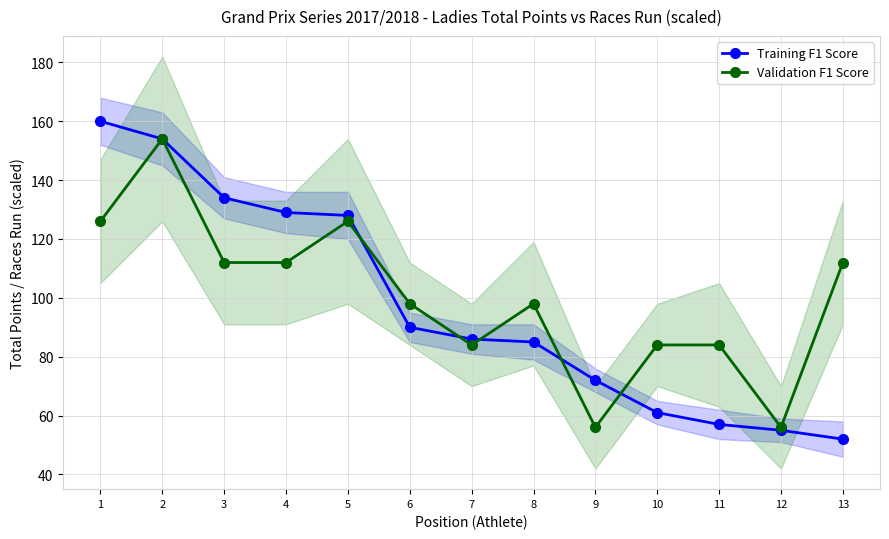

What is the difference between the maximum and minimum values in the Training F1 Score series?

108